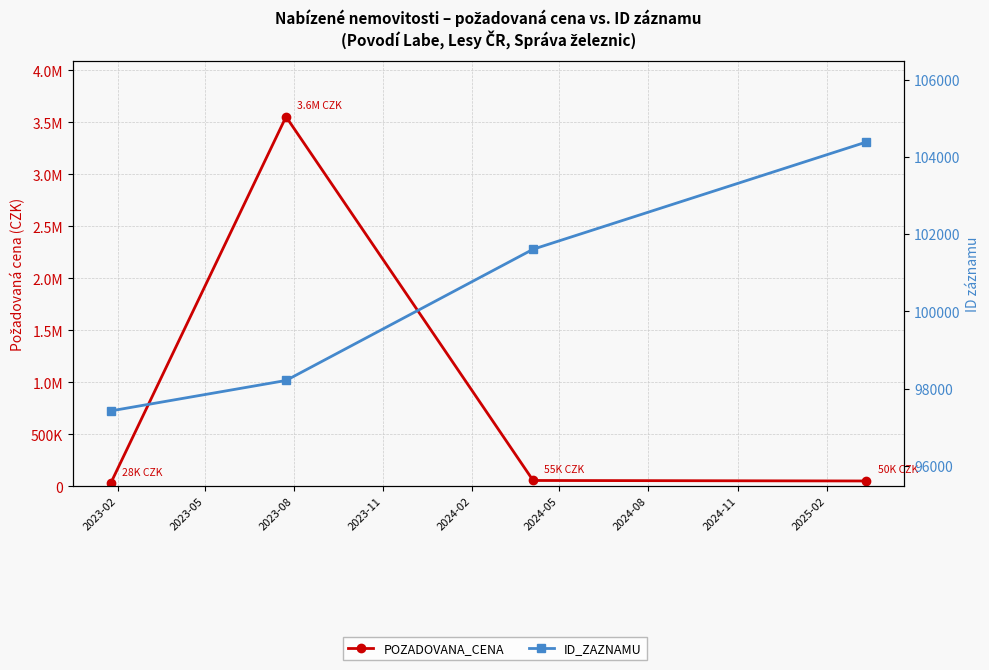

True or false: POZADOVANA_CENA has a value of 974607 at 2023-05.

False